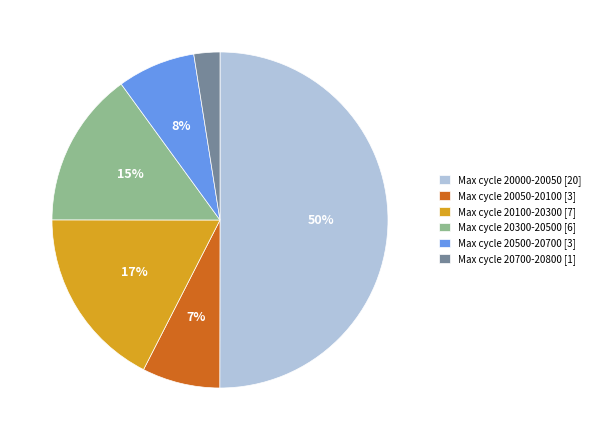

To the nearest percent, what is the difference between the Max cycle 20000-20050 [20] and Max cycle 20300-20500 [6] slice percentages?

35%